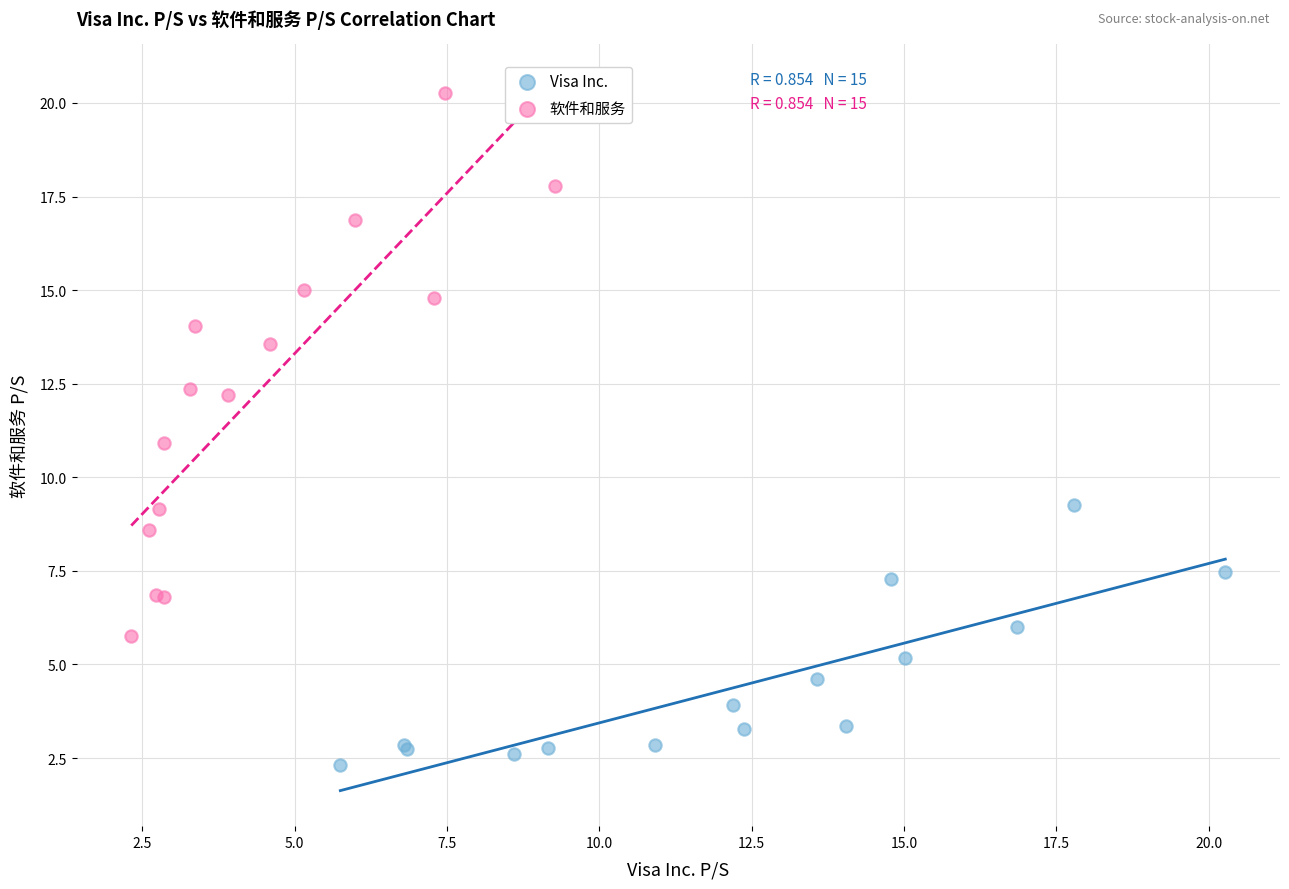

Which series reaches the maximum Y coordinate?

软件和服务